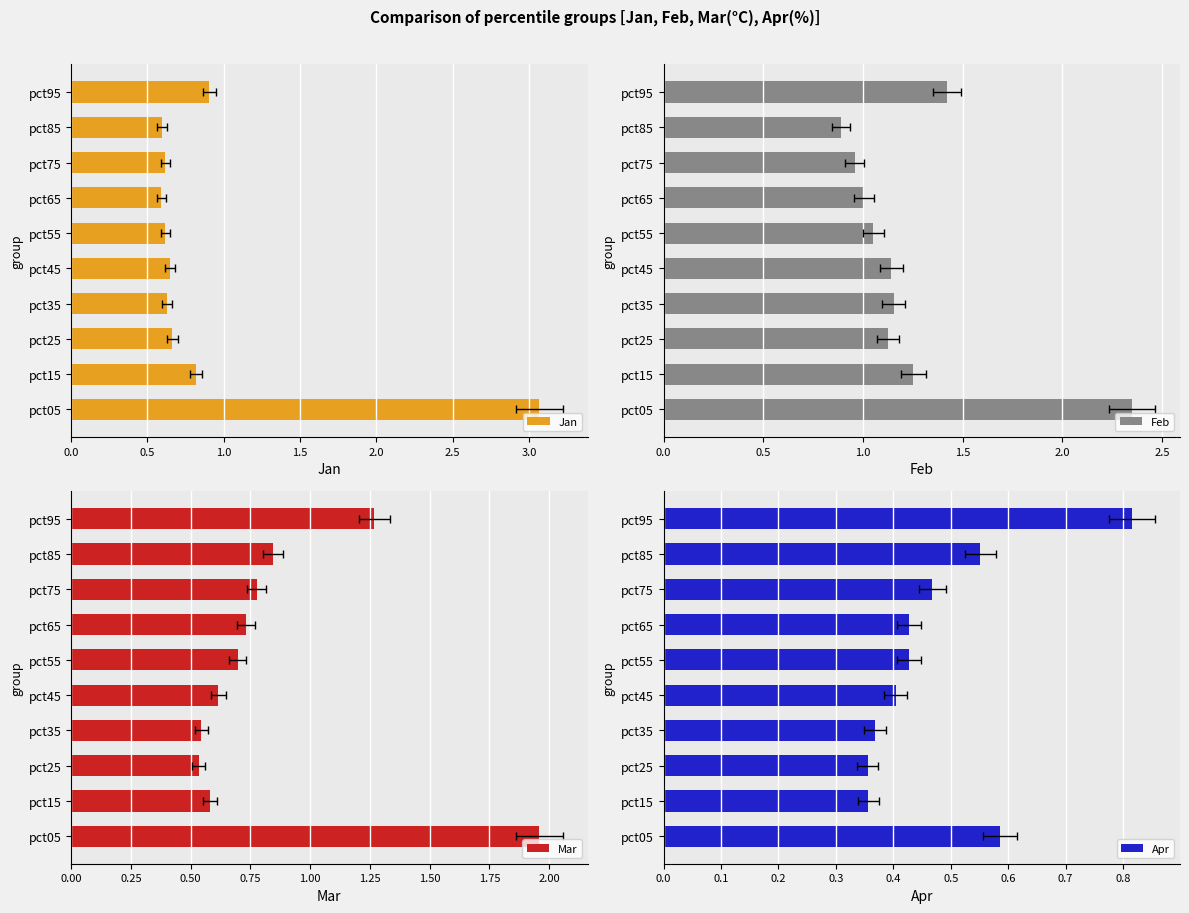

How many series are shown in this chart?

4